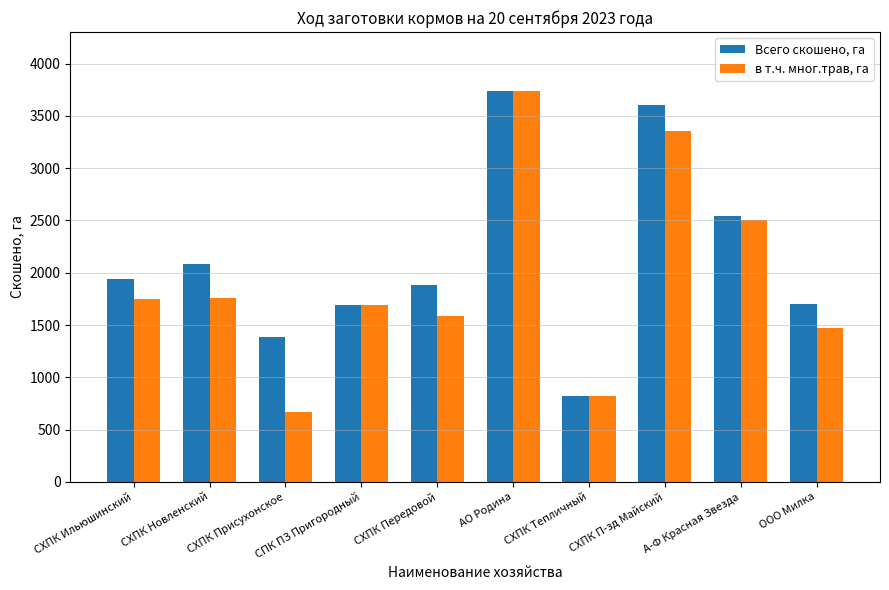

What is the minimum value for Всего скошено, га?

823